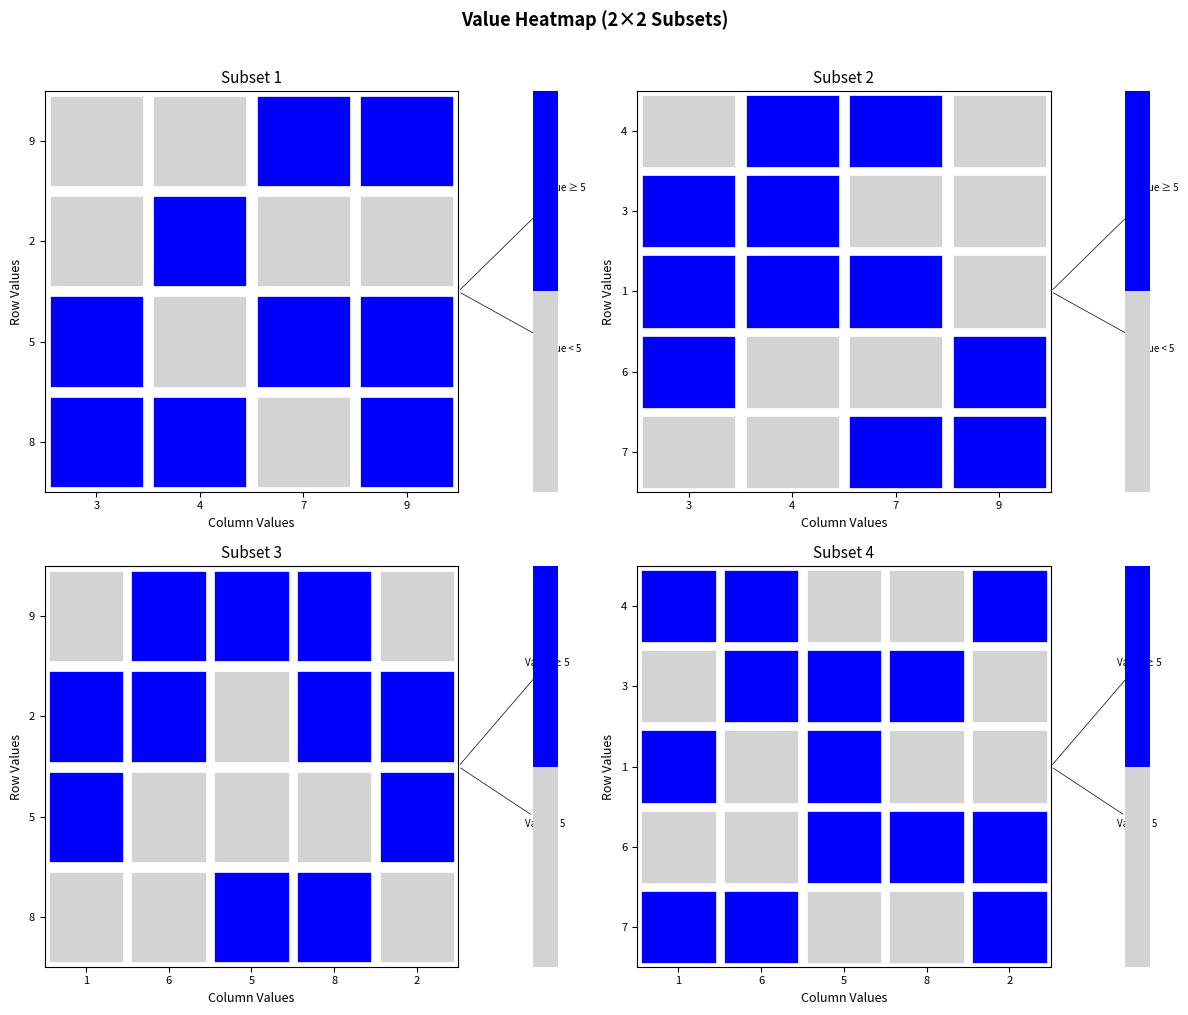

Is the value of 3 at 7 greater than the value of 2 at 1?

No